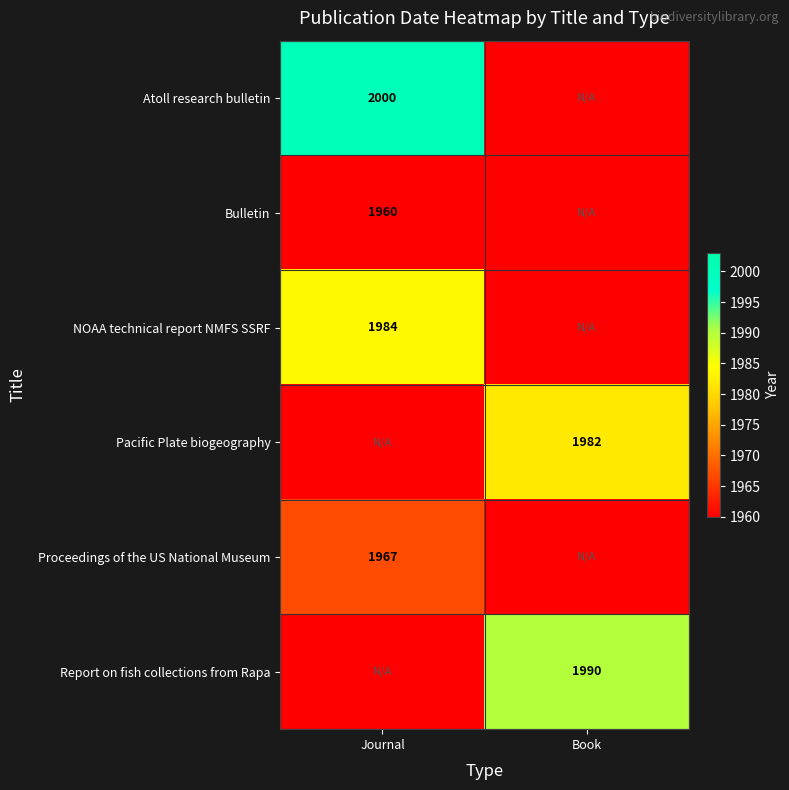

The value of Bulletin at Journal is 1960. True or false?

True